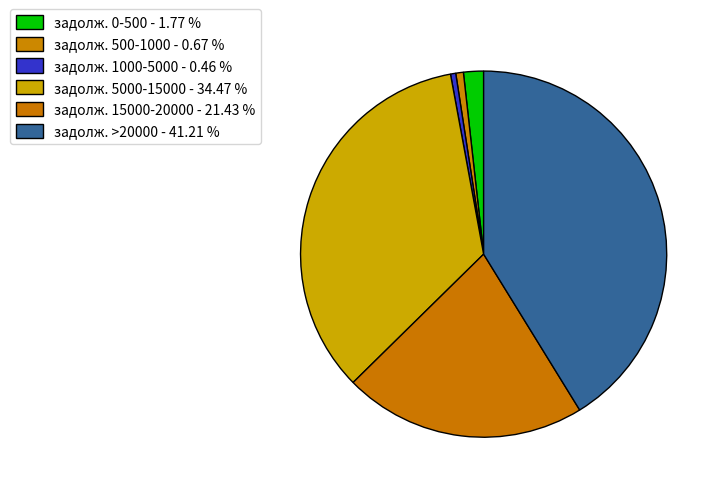

How many segments does this pie chart have?

6